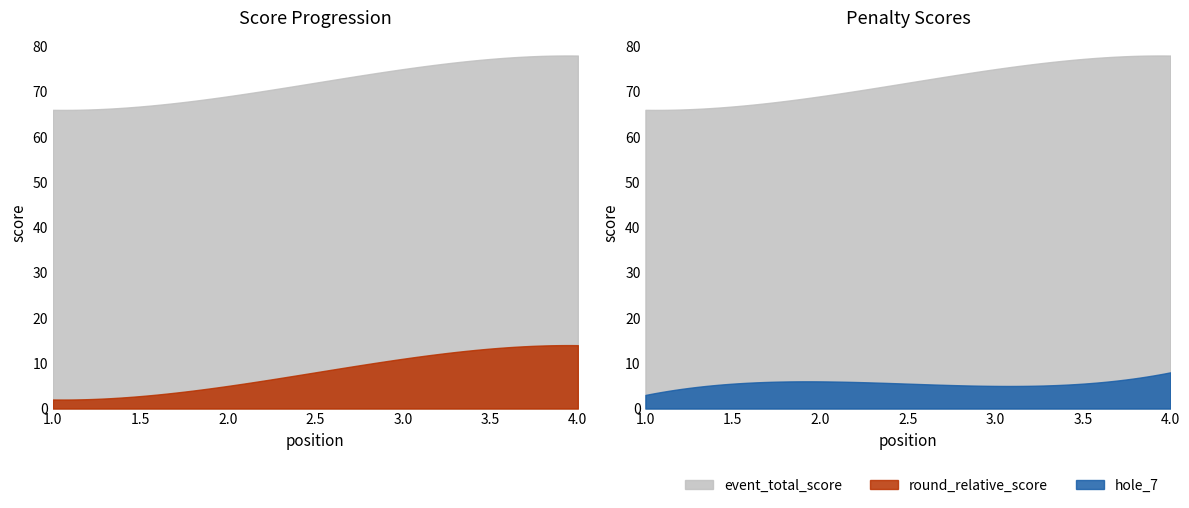

True or false: event_total_score has a value of 75 at 3.

True